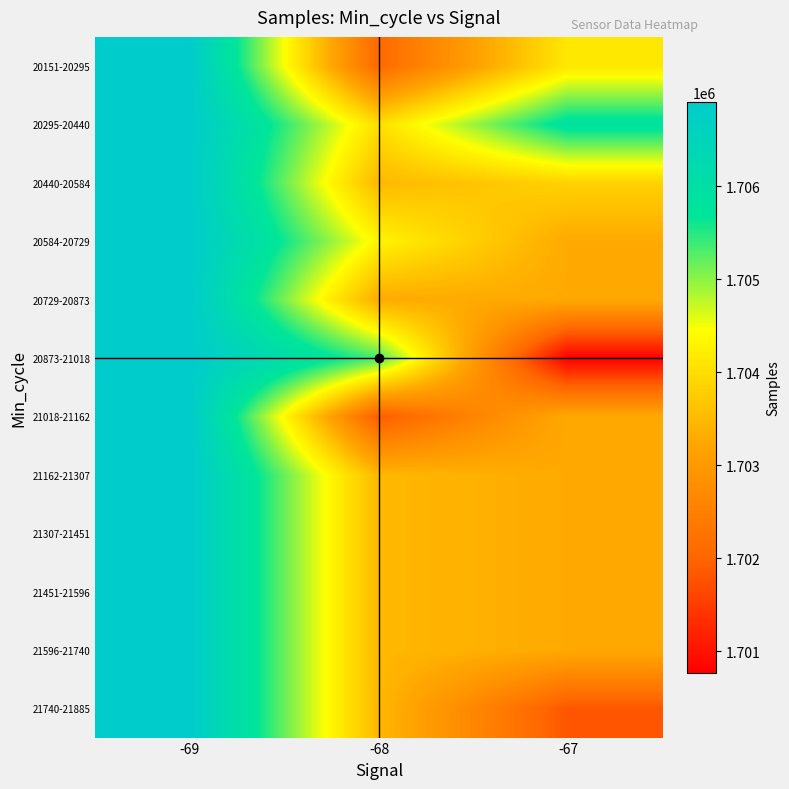

Between -68 and -67, which is larger?

-67